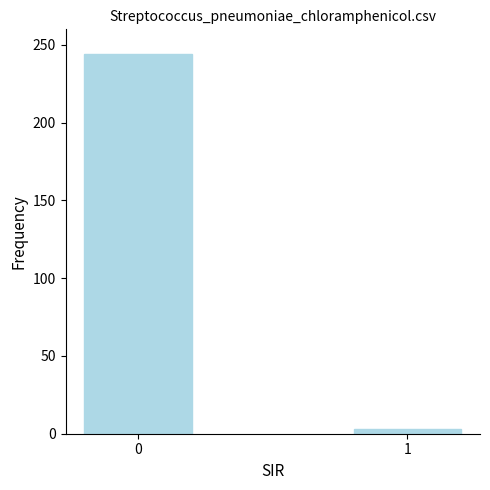

What is the change in value from 0 to 1?

-241